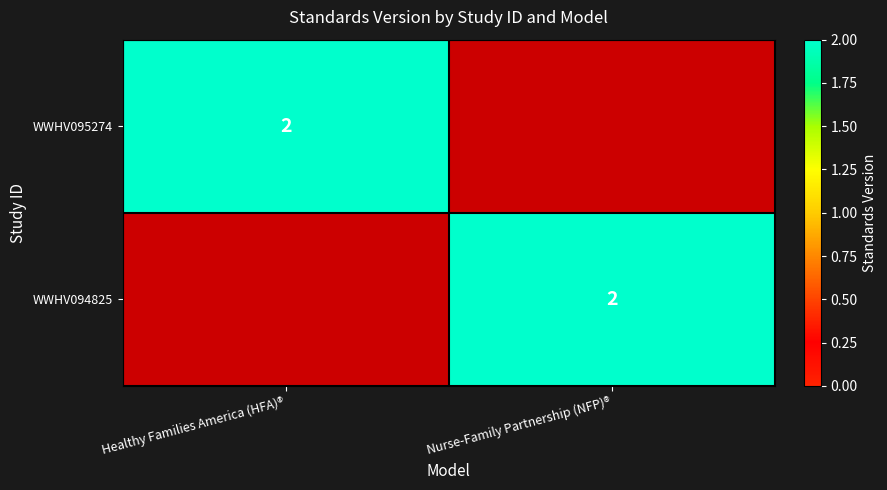

Which label corresponds to the smallest value in the chart?

Nurse-Family Partnership (NFP)®